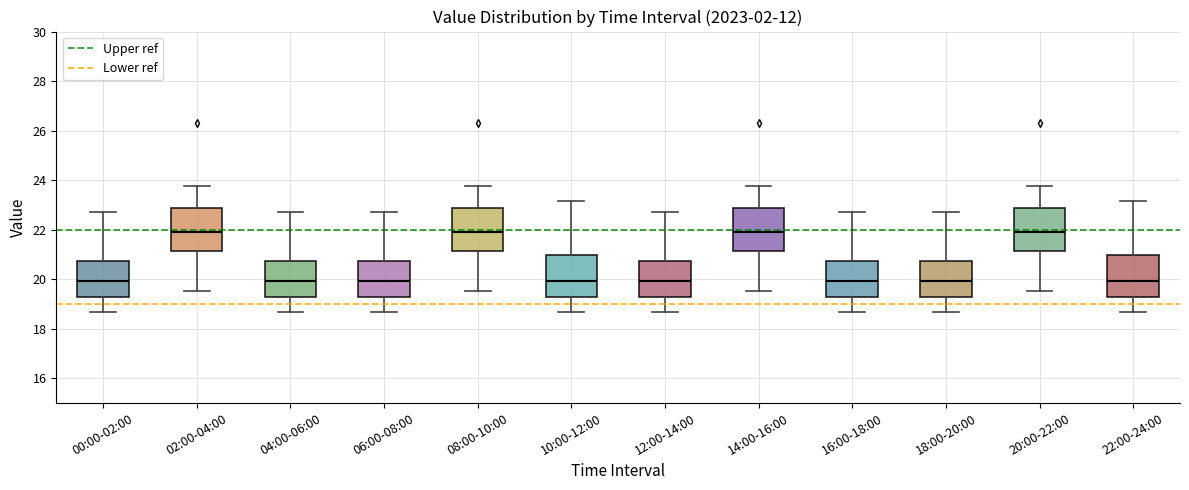

Where is the lower edge of the box for 10:00-12:00 on the y-axis? The values are not printed on the chart, so give them approximately, as read against the axis.

19.2